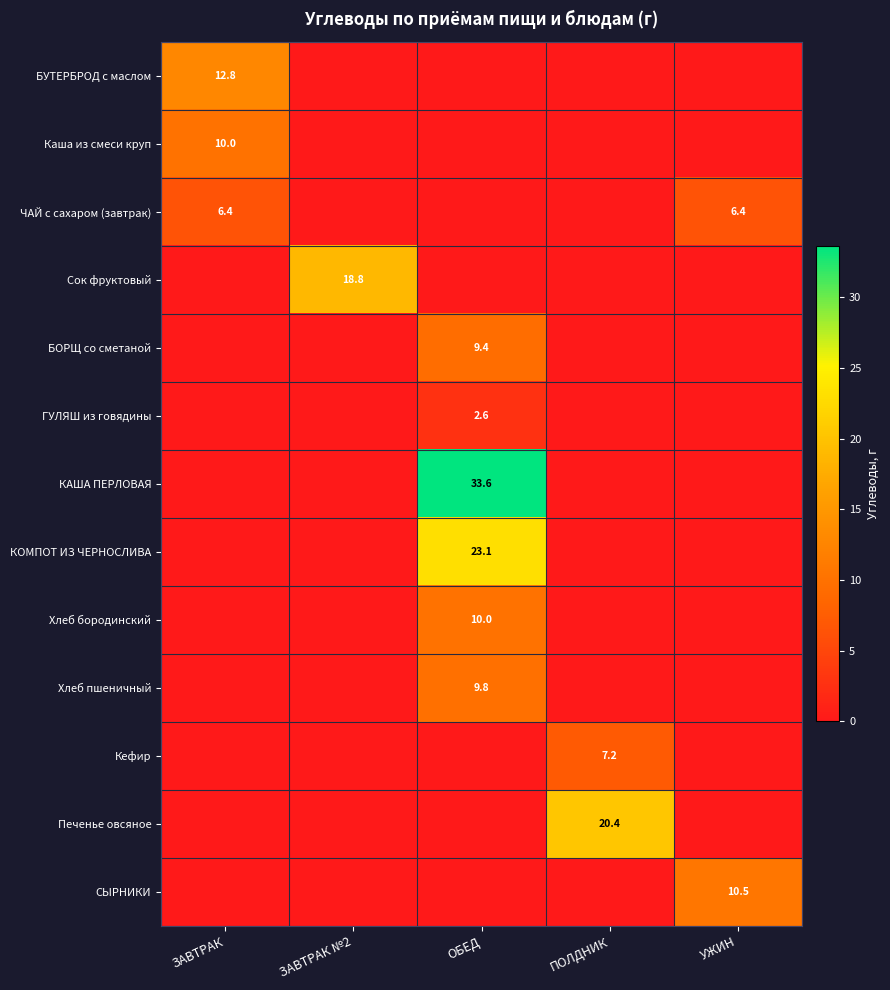

Is it true that КАША ПЕРЛОВАЯ equals 33.6 at ОБЕД?

True